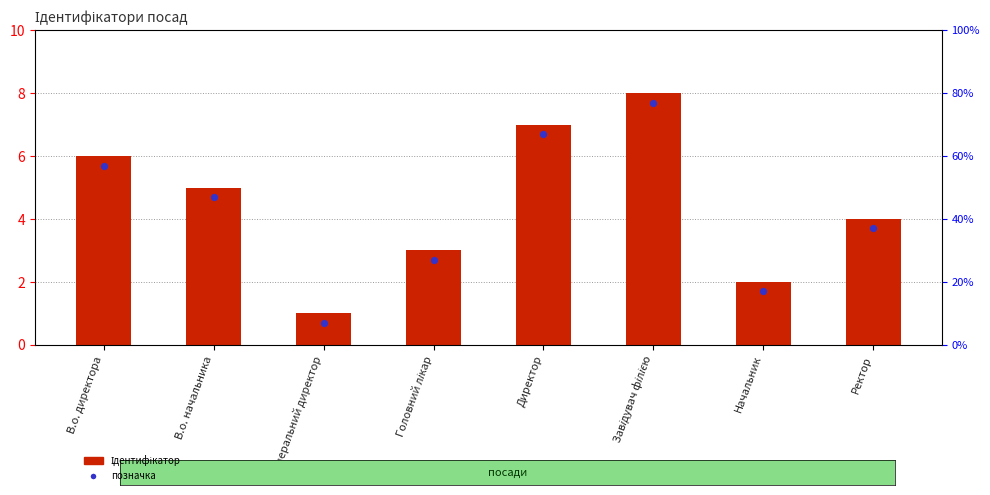

What is the total value across all series at Генеральний директор?

1.7